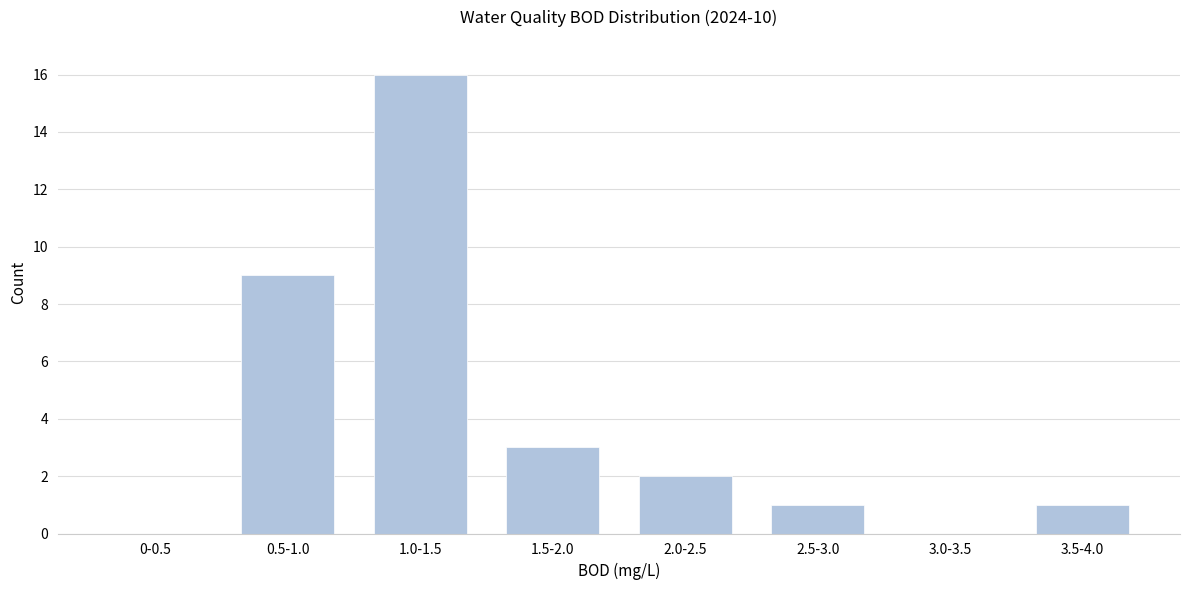

Reading left to right, list all the values displayed in this chart.

0-0.5=0	0.5-1.0=9	1.0-1.5=16	1.5-2.0=3	2.0-2.5=2	2.5-3.0=1	3.0-3.5=0	3.5-4.0=1